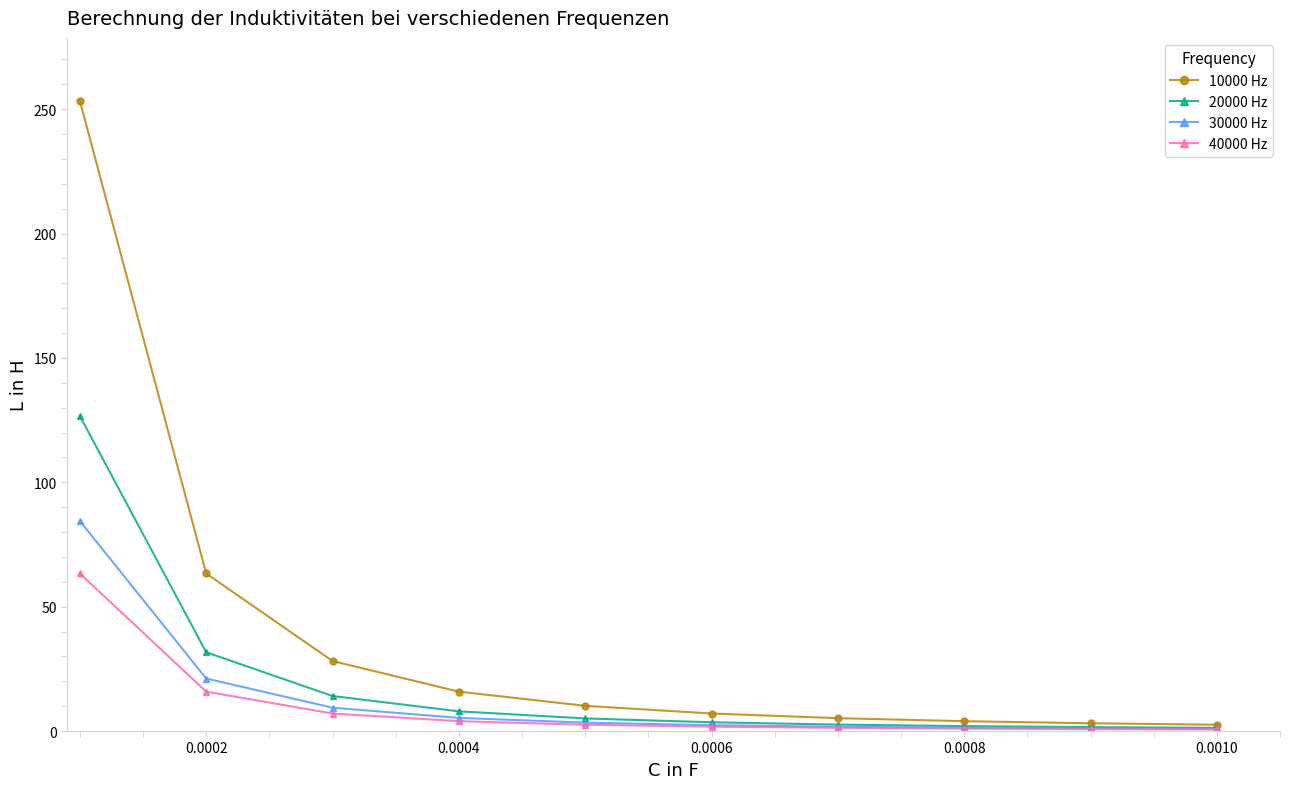

Rank the series by their maximum value, from lowest to highest.

40000 Hz, 30000 Hz, 20000 Hz, 10000 Hz